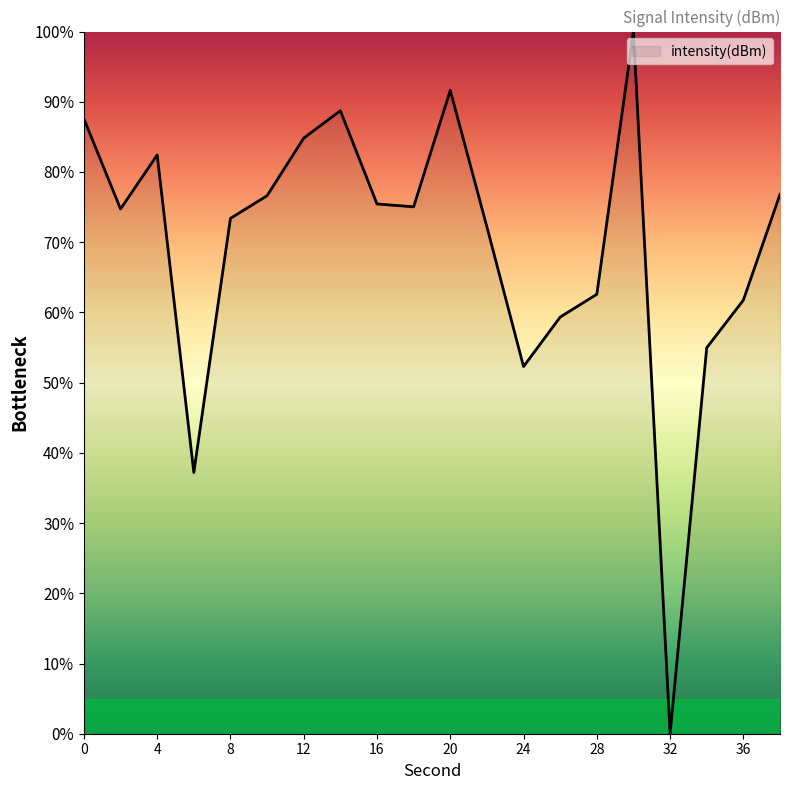

What is the difference between the maximum and minimum values?

100.0